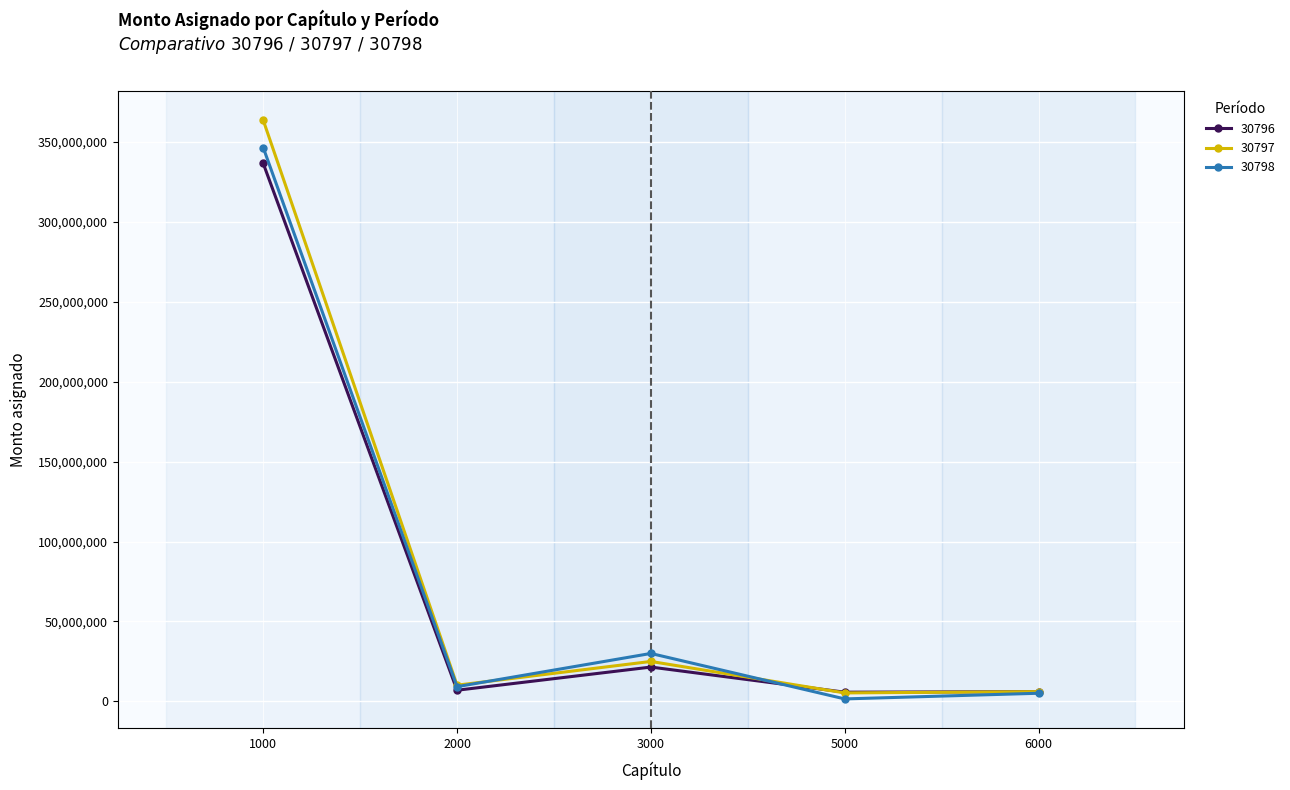

True or false: 30798 has more than 2 points higher than both neighbors.

False